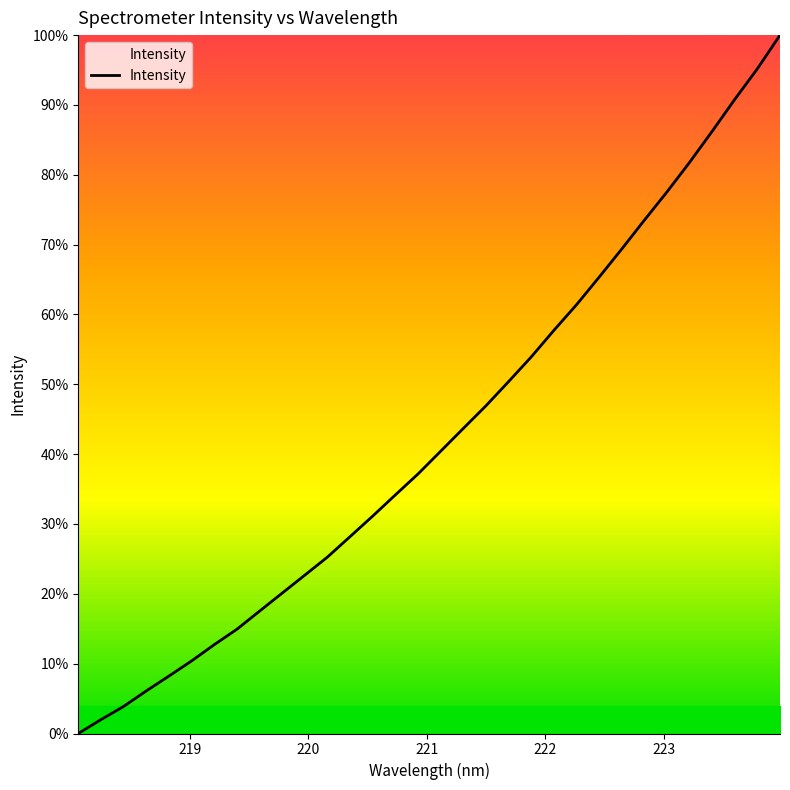

Is this an area chart (filled region under the line)?

Yes